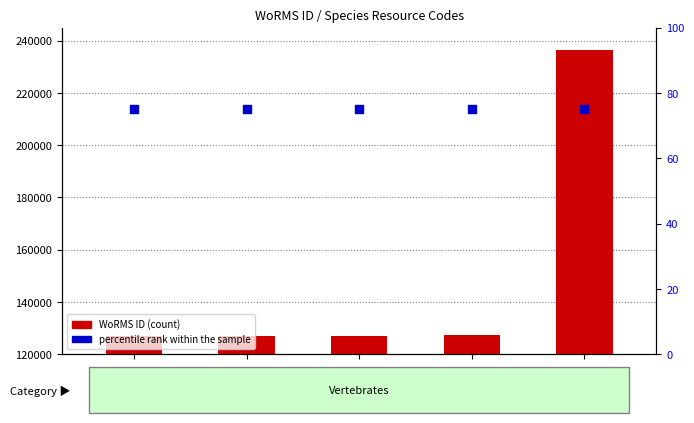

Which series reaches the maximum Y coordinate?

WoRMS ID